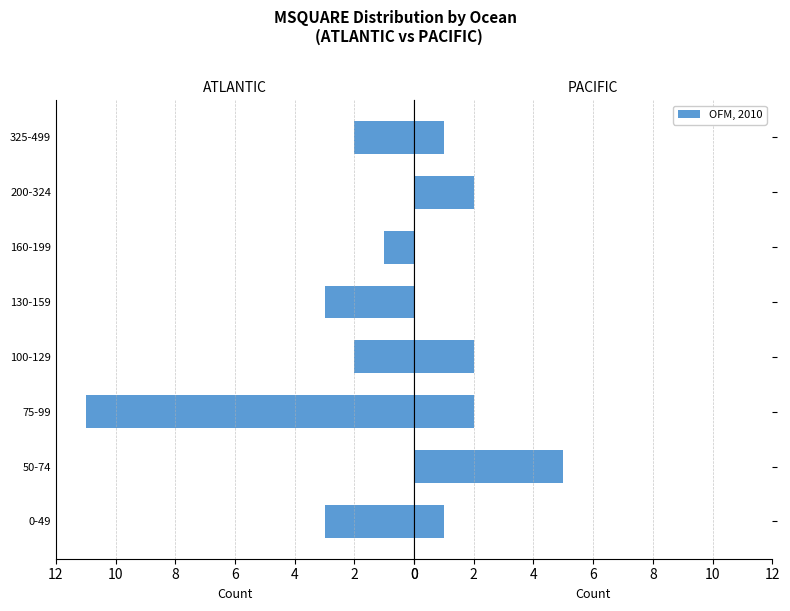

How many data points in ATLANTIC are less than 2?

3